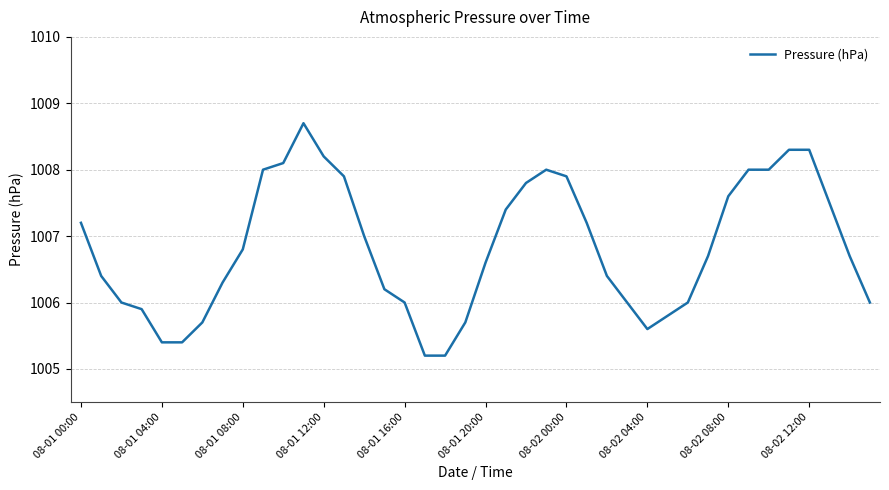

What is the smallest value displayed?

1005.2